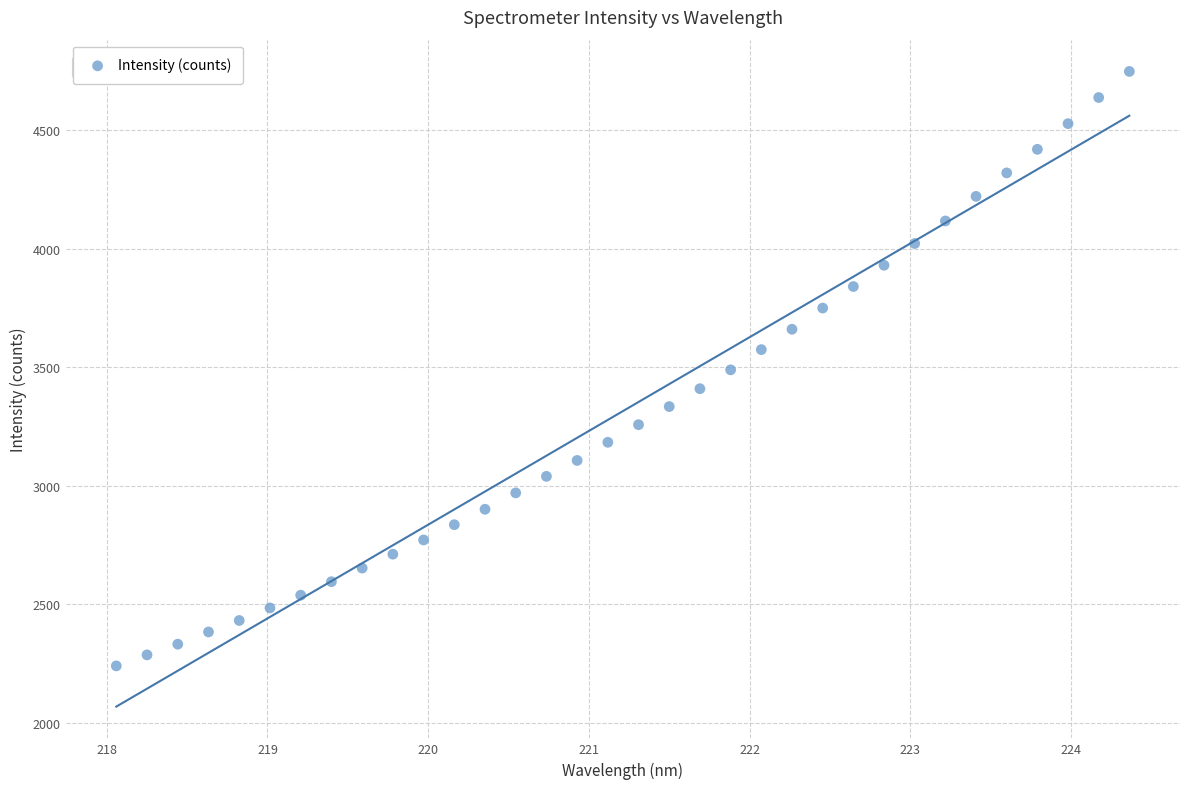

What is the range of X values (max minus min)?

6.3